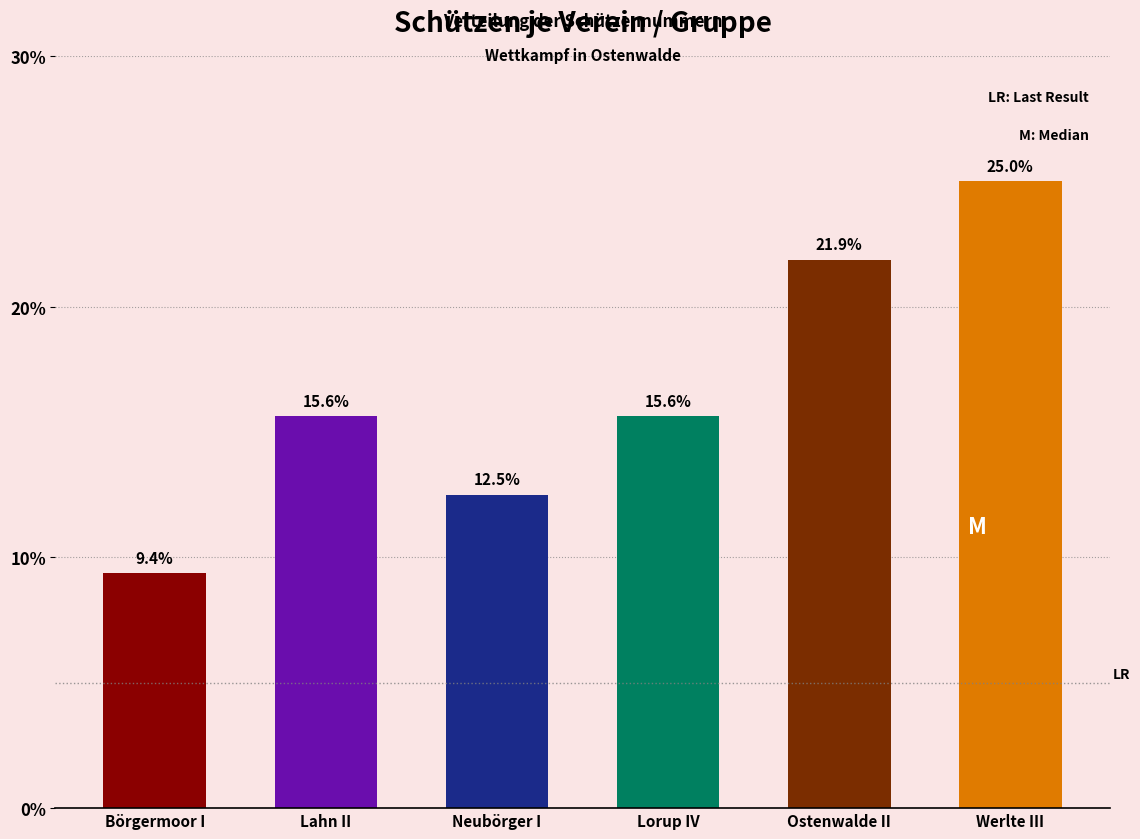

Reading left to right, what are all the values shown in this chart?

Börgermoor I=9.4	Lahn II=15.6	Neubörger I=12.5	Lorup IV=15.6	Ostenwalde II=21.9	Werlte III=25.0